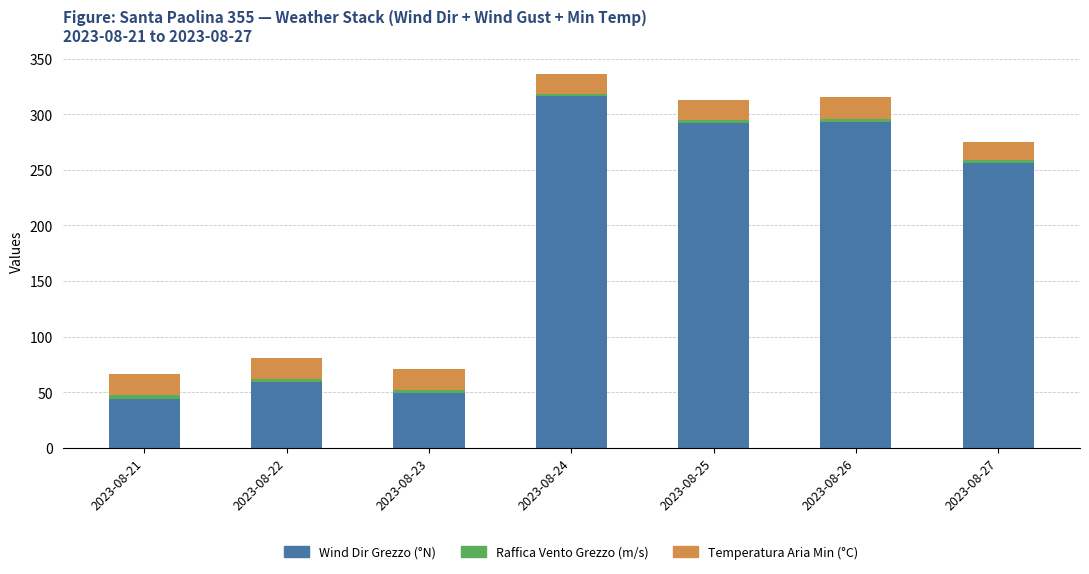

At which category is the sum across all series the highest?

2023-08-24